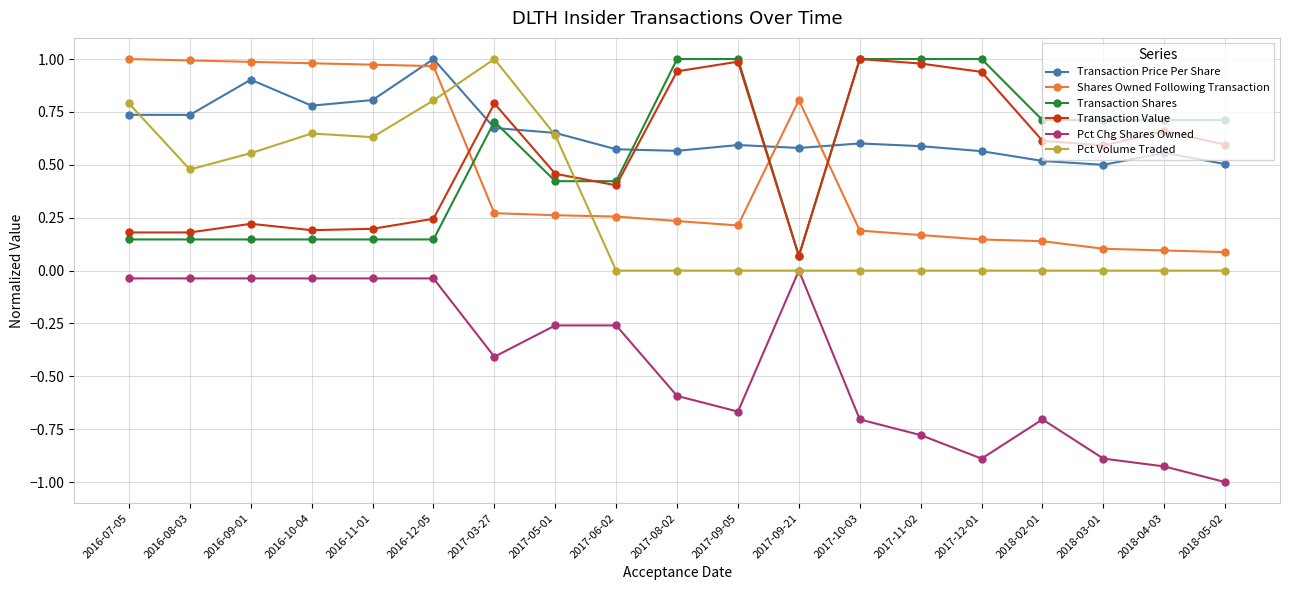

What is the smallest value displayed?

-1.0